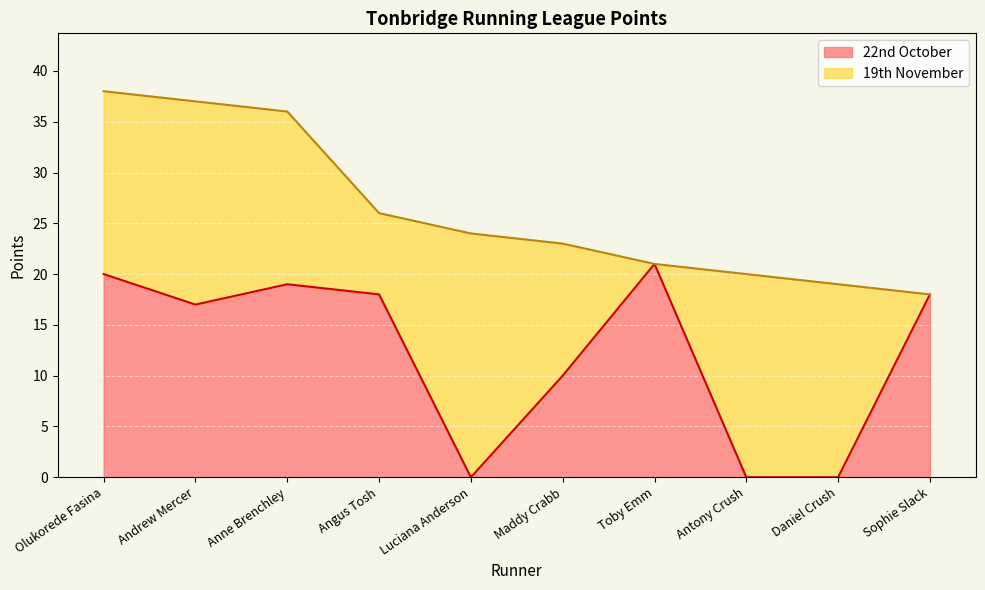

How many lines are shown in the chart?

2